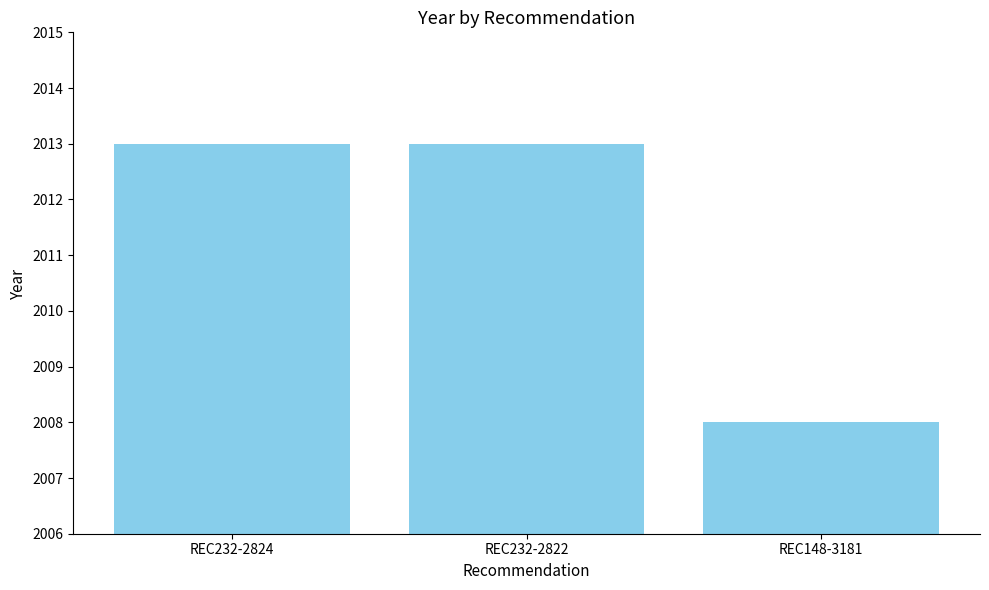

What position from the left is REC148-3181?

3